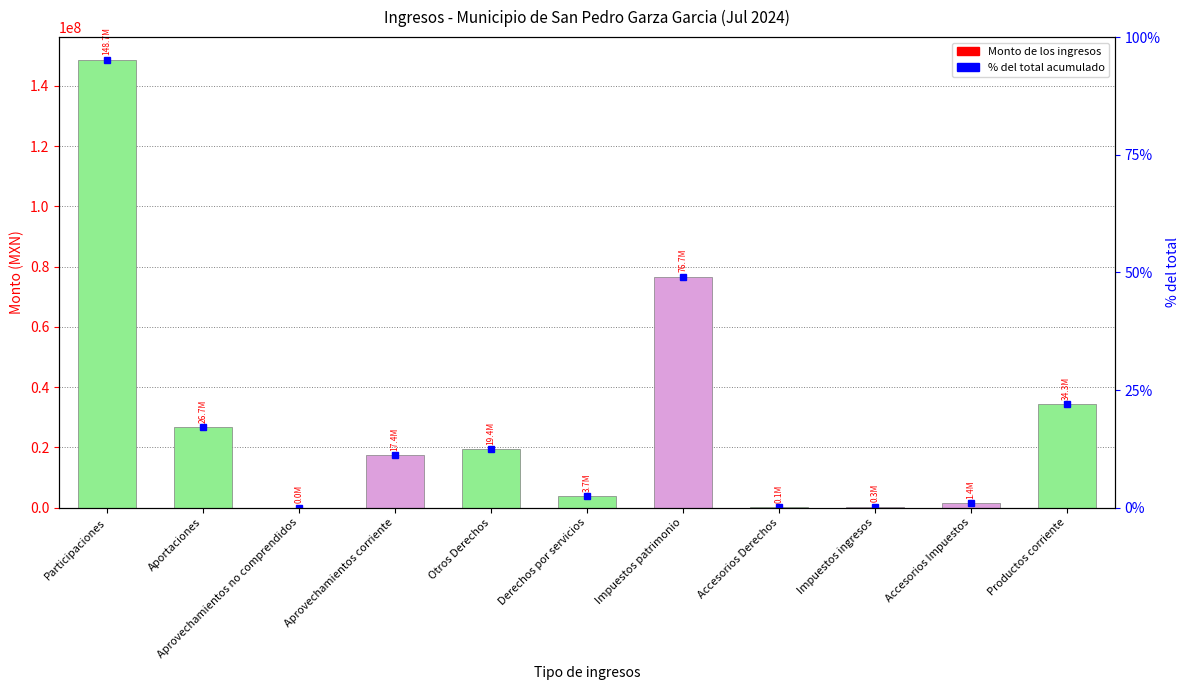

What position from the right is Derechos por servicios?

6